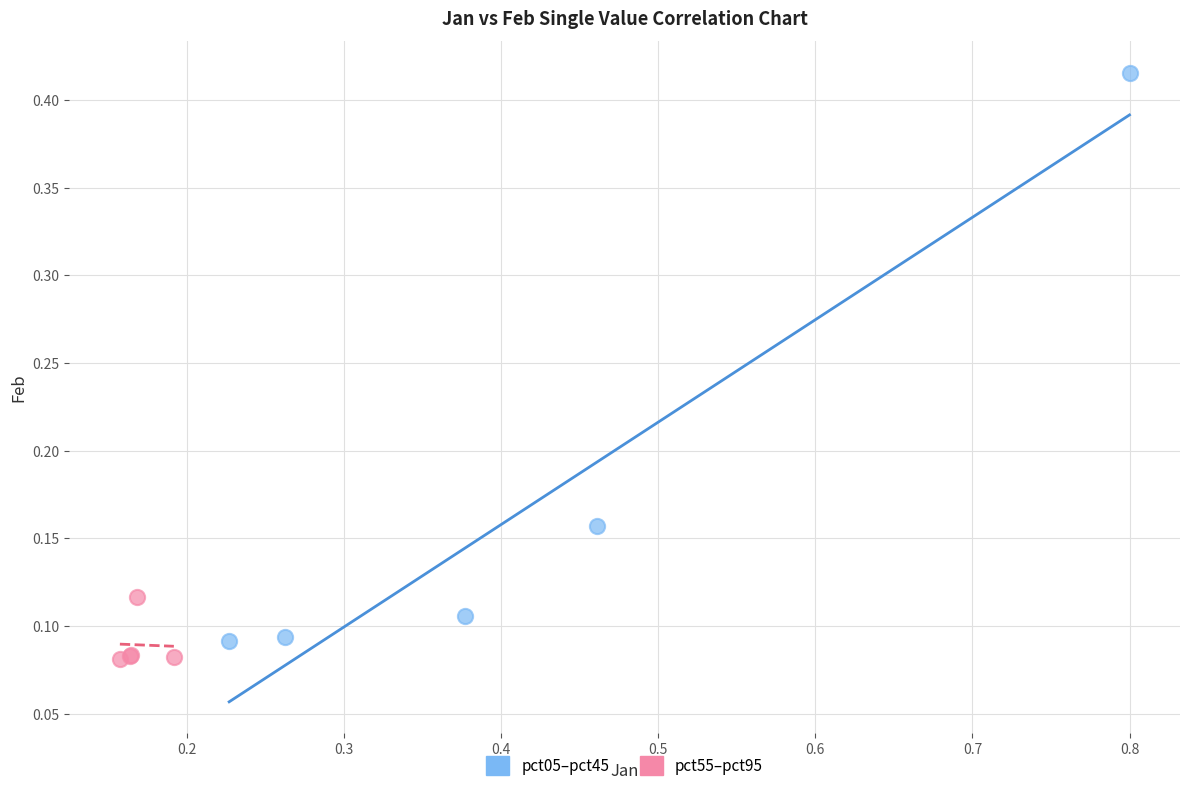

Which series reaches the maximum Y coordinate?

pct05–pct45